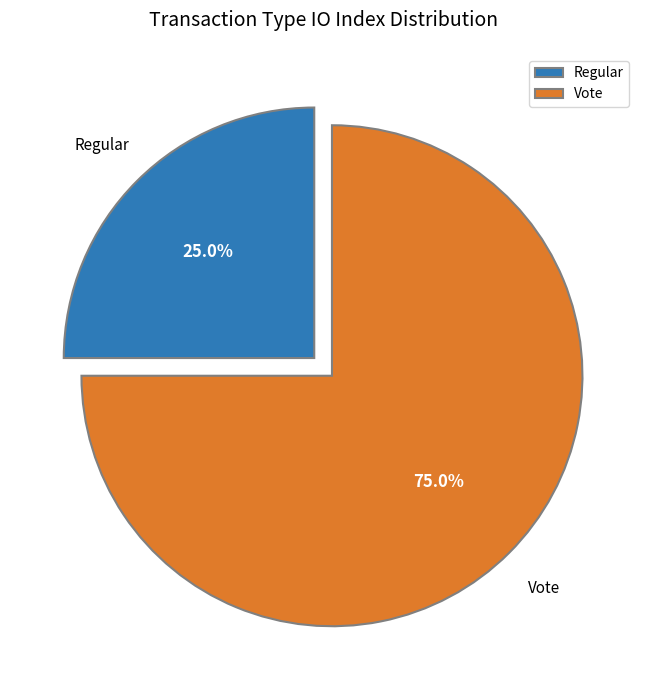

How many segments does this pie chart have?

2